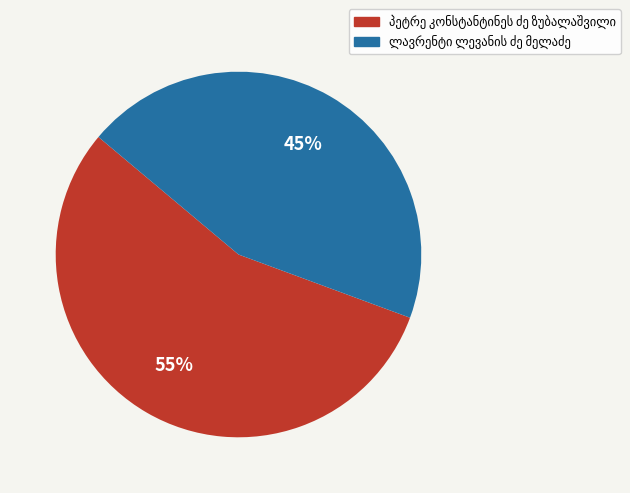

Does any single category account for the majority?

Yes